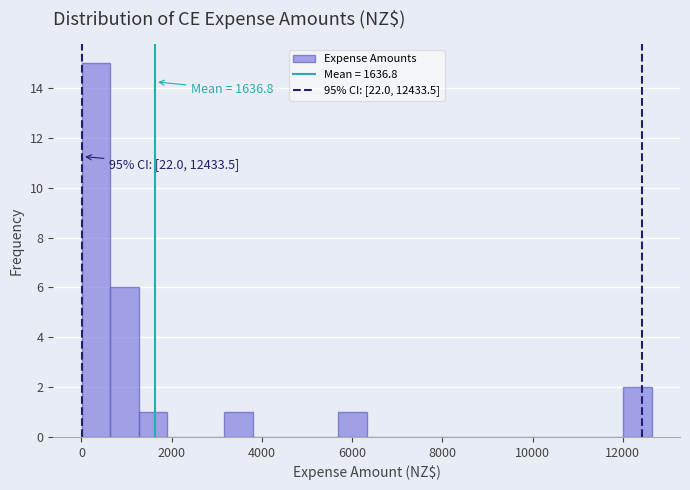

Around what value on the x-axis is the tallest bar? Give the approximate position of its centre, as read against the axis.

400